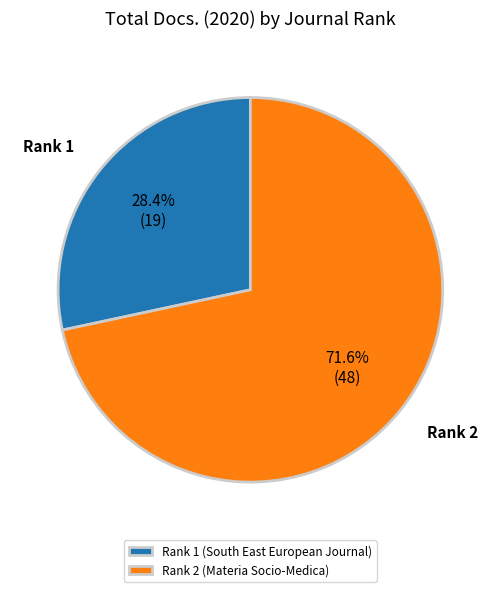

Do Rank 1 (South East European Journal) and Rank 2 (Materia Socio-Medica) together represent more than half of the pie?

Yes